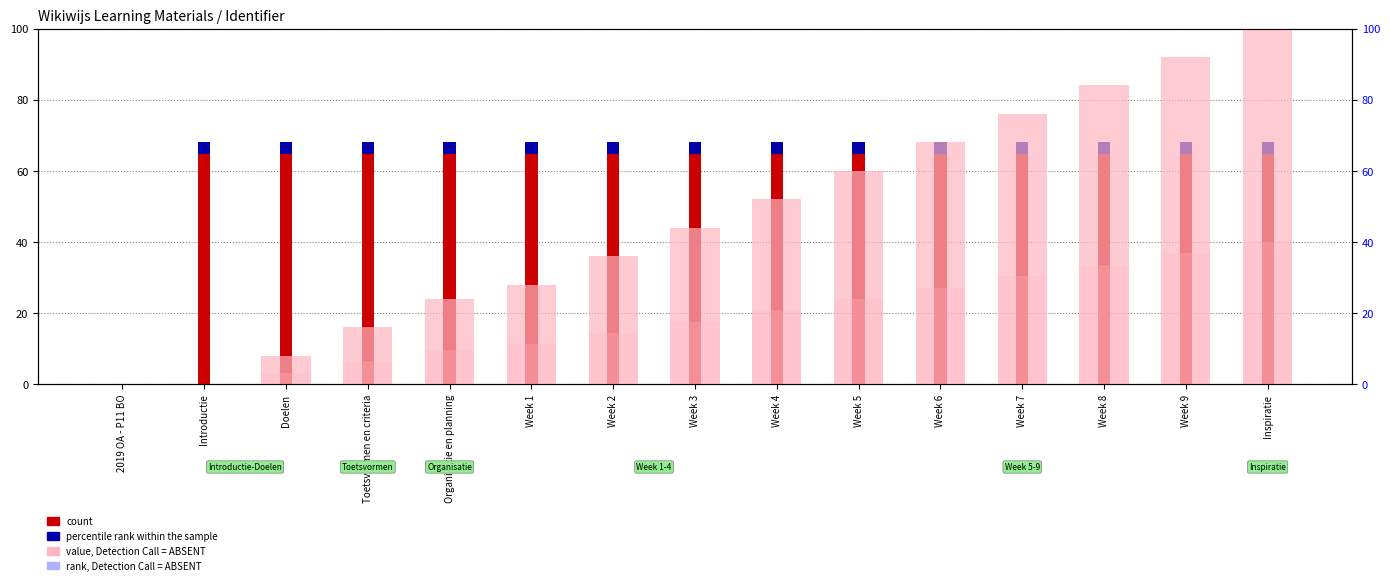

Which has a higher value, Week 4 or Week 2?

Week 4